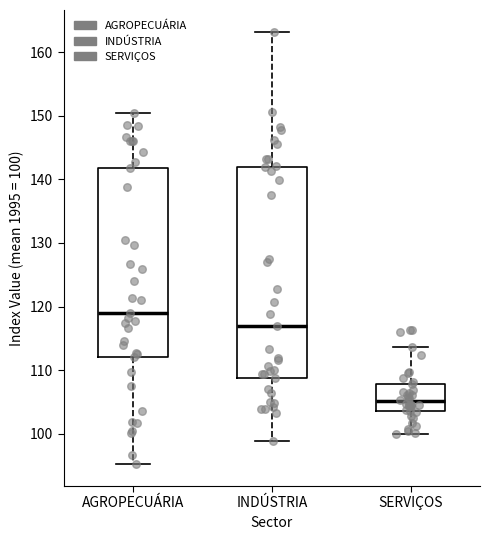

Where does the upper whisker of the box for AGROPECUÁRIA end on the y-axis? The values are not printed on the chart, so give them approximately, as read against the axis.

150